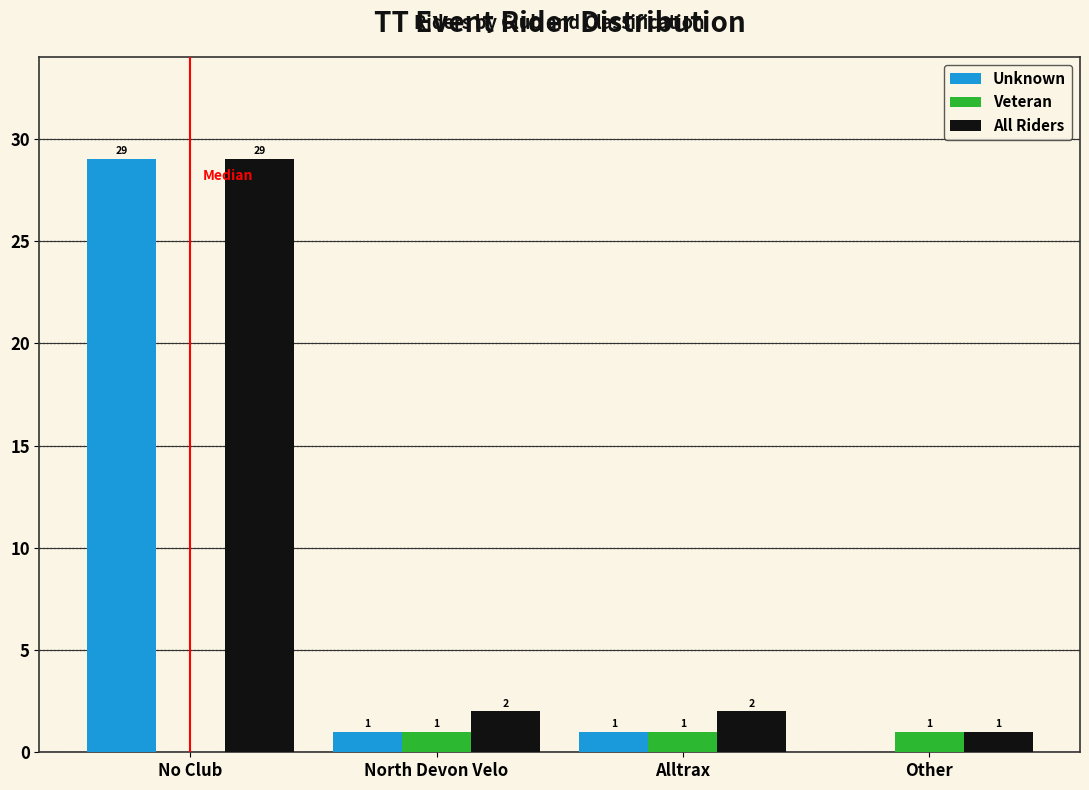

Reading right to left, extract all data points from this chart.

Unknown: Other=0	Alltrax=1	North Devon Velo=1	No Club=29
Veteran: Other=1	Alltrax=1	North Devon Velo=1	No Club=0
All Riders: Other=1	Alltrax=2	North Devon Velo=2	No Club=29